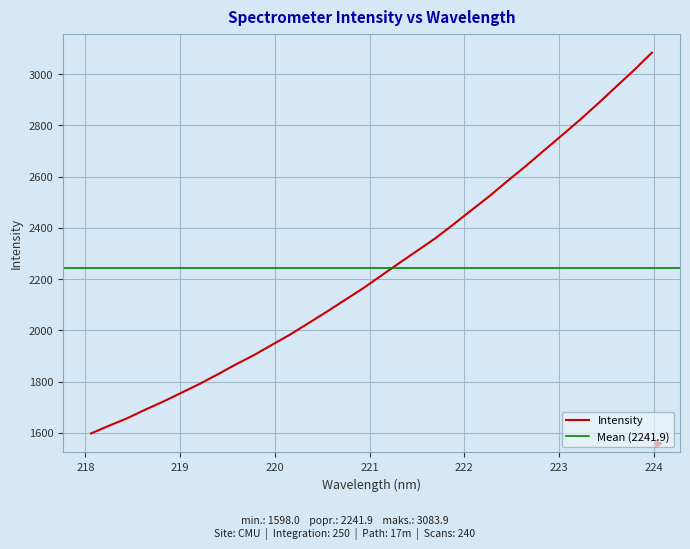

The value at 221.4993 is 3018.3. True or false?

False